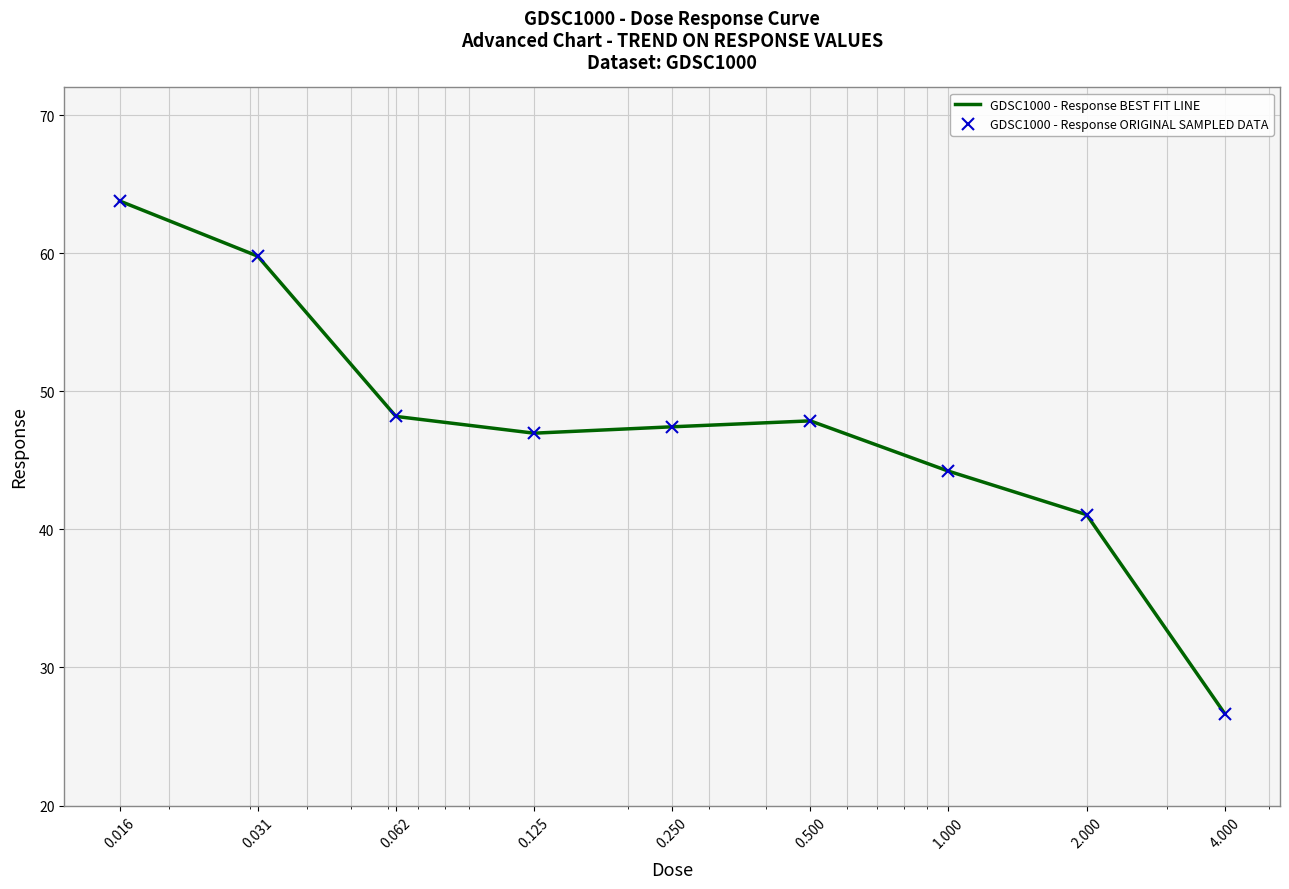

Which category has the lowest value in the GDSC1000 - Response ORIGINAL SAMPLED DATA series?

4.000